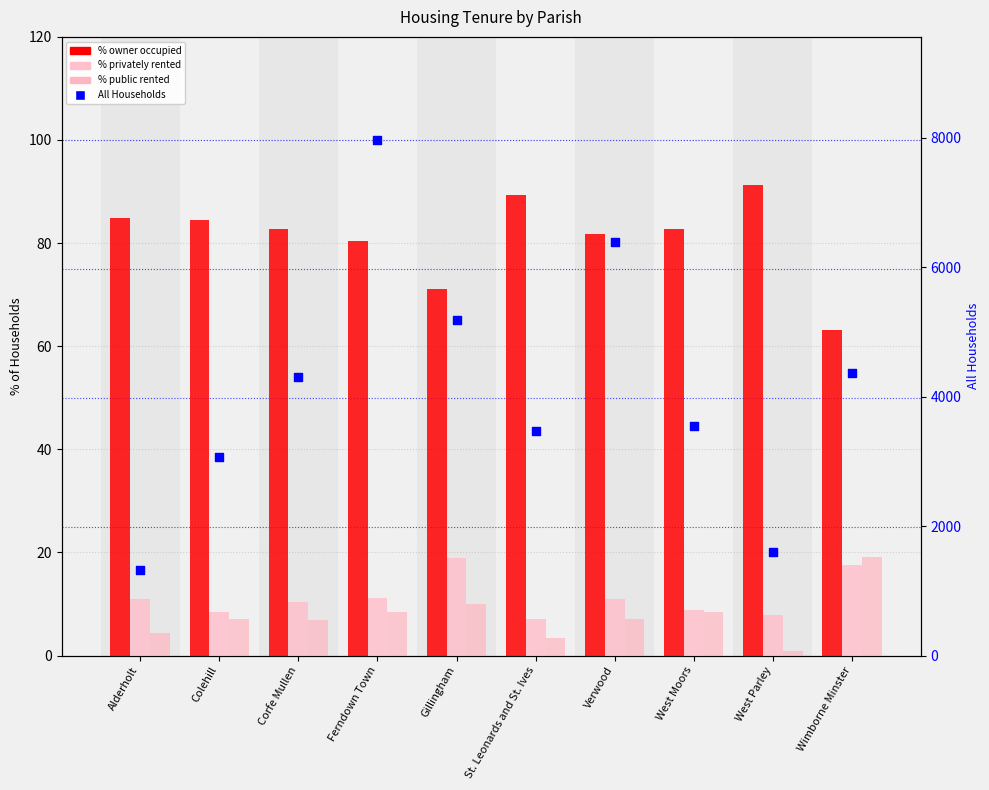

Which series reaches the maximum Y coordinate?

All Households